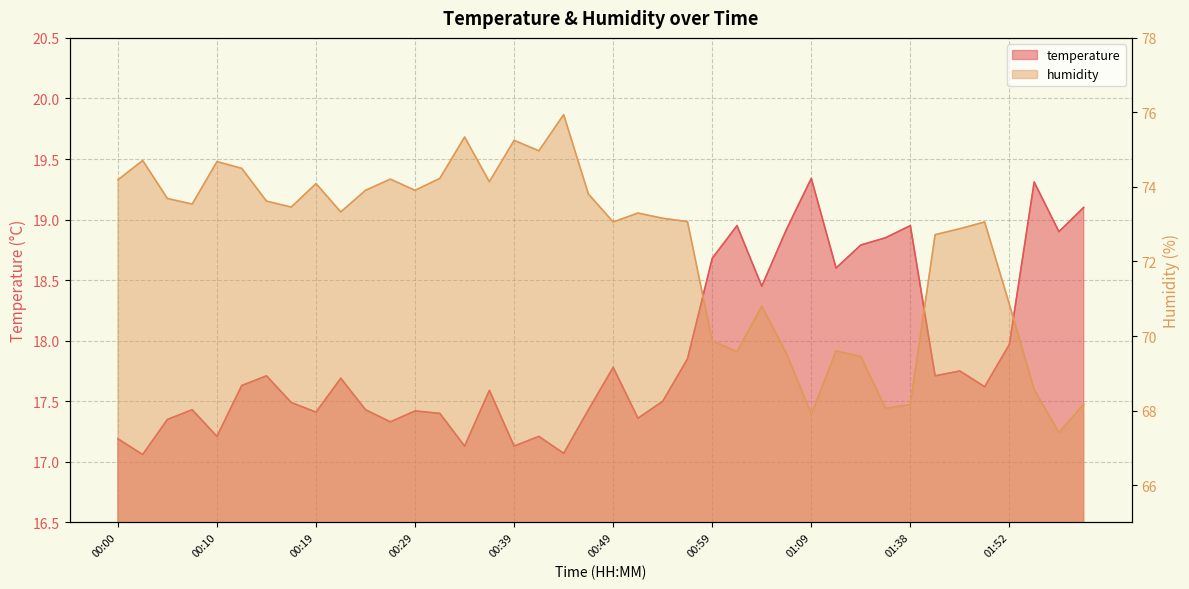

List the labels in order of temperature value, smallest first.

00:02, 00:44, 00:34, 00:39, 00:00, 00:10, 00:41, 00:27, 00:05, 00:51, 00:31, 00:19, 00:29, 00:07, 00:24, 00:46, 00:17, 00:54, 00:36, 01:50, 00:12, 00:22, 00:14, 01:44, 01:47, 00:49, 00:56, 01:52, 01:04, 01:14, 00:59, 01:17, 01:19, 02:04, 01:07, 01:02, 01:38, 02:06, 02:01, 01:09